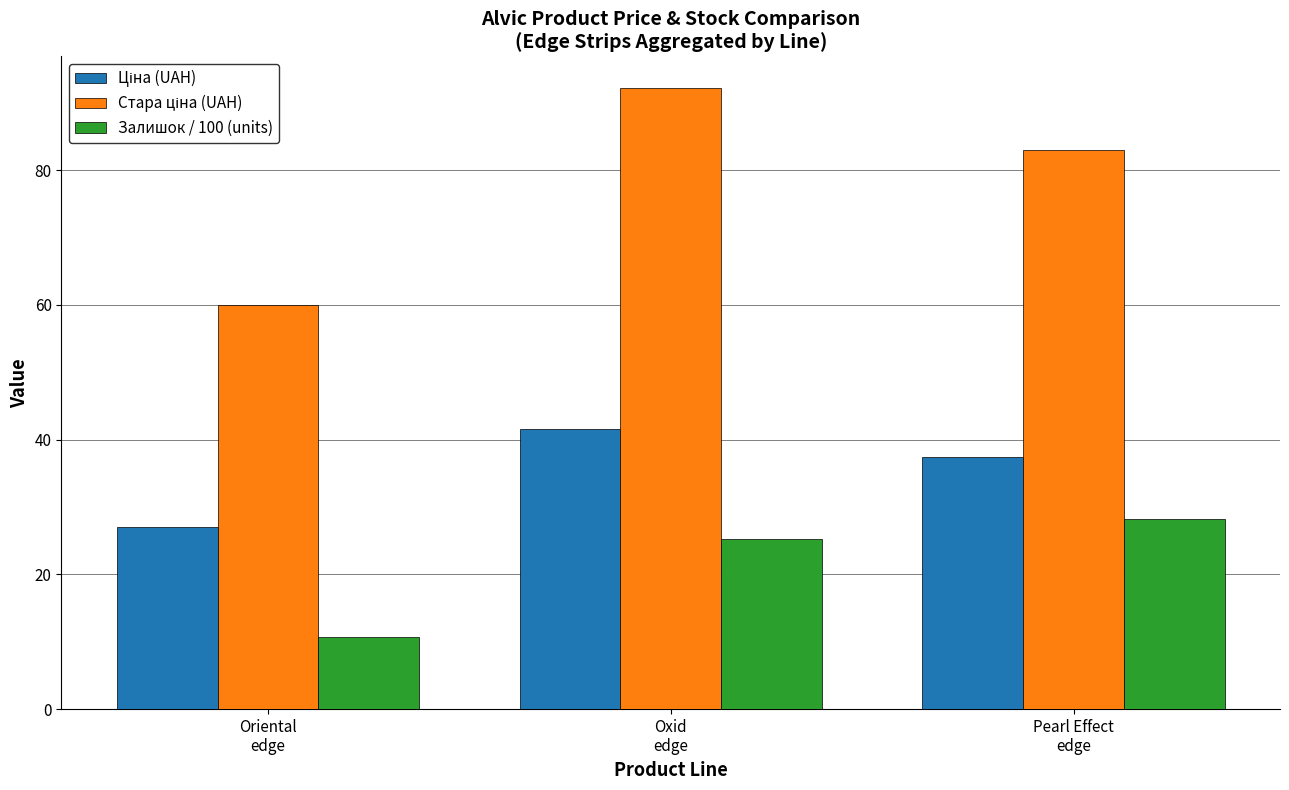

What is the sum of all Залишок / 100 (units) values?

64.2